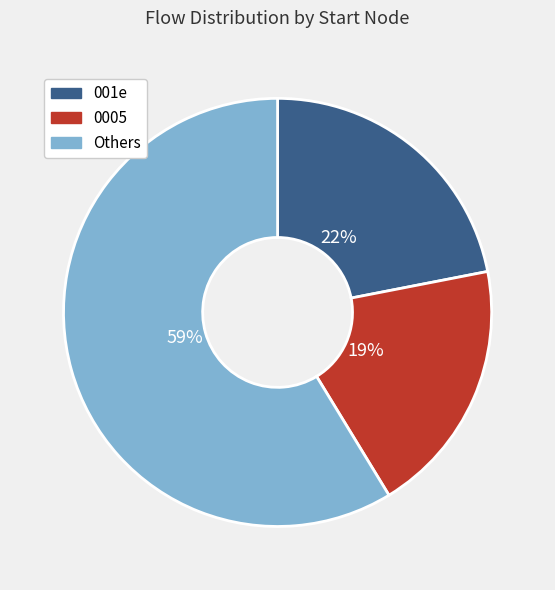

To the nearest percent, what is the average slice percentage?

33%